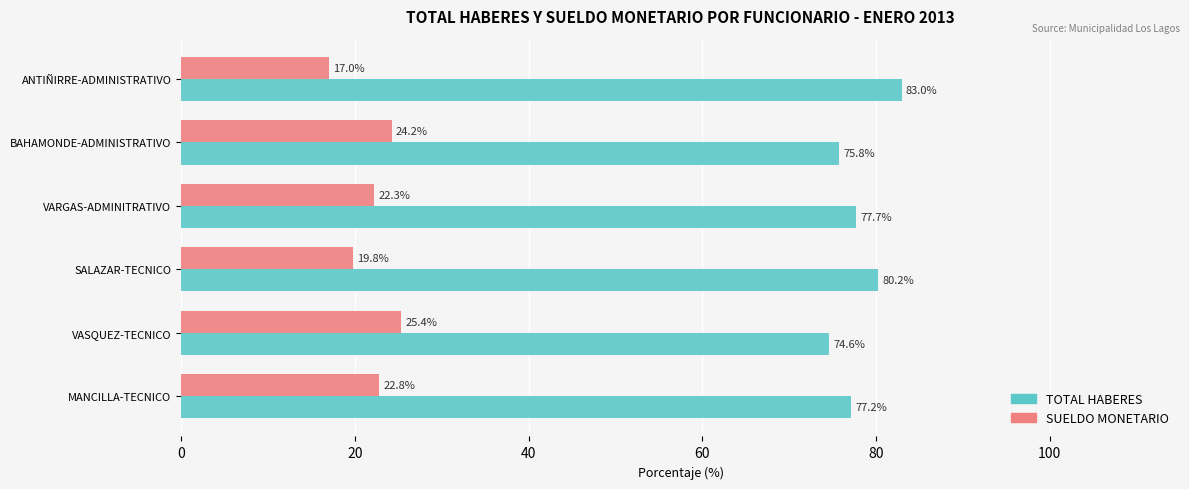

List the labels in order of SUELDO MONETARIO value, smallest first.

ANTIÑIRRE-ADMINISTRATIVO, SALAZAR-TECNICO, VARGAS-ADMINITRATIVO, MANCILLA-TECNICO, BAHAMONDE-ADMINISTRATIVO, VASQUEZ-TECNICO